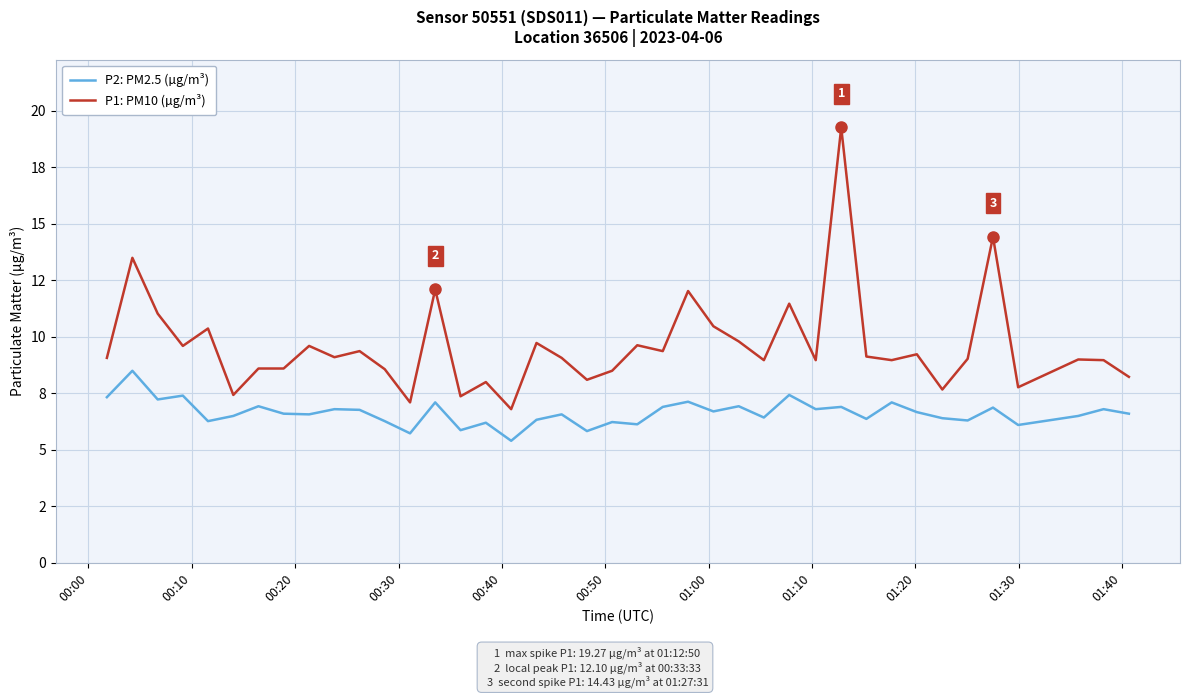

True or false: P2: PM2.5 (µg/m³) and P1: PM10 (µg/m³) intersect in this chart.

False